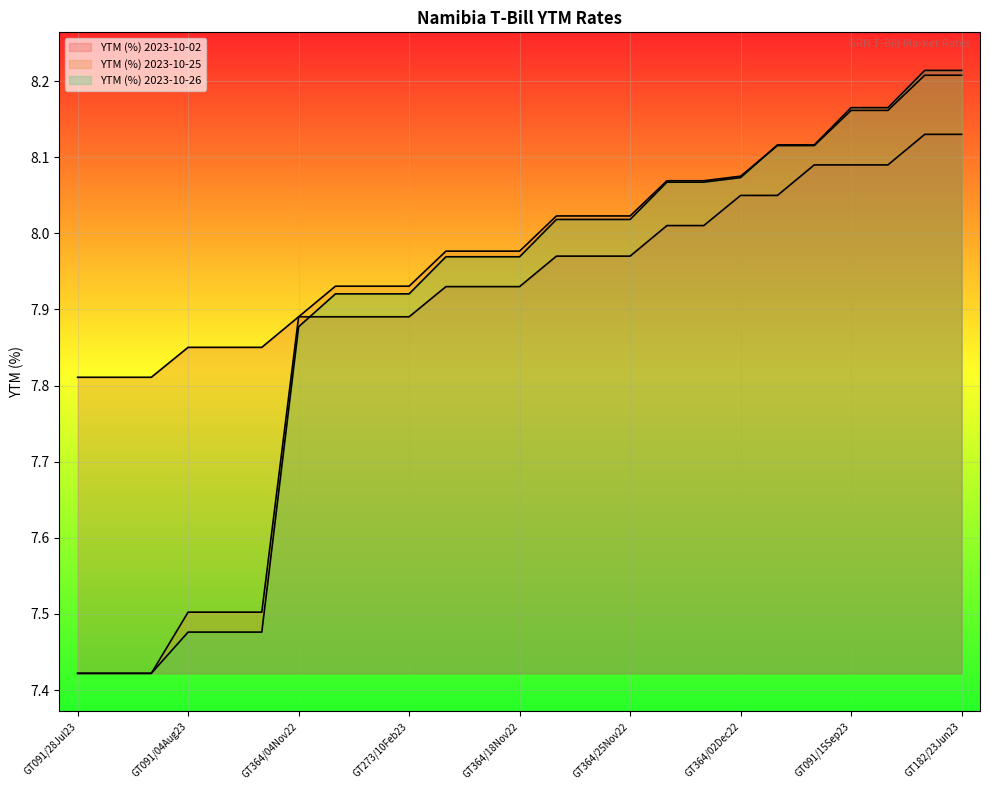

The value of YTM (%) 2023-10-02 at GT364/04Nov22 is 5.2. True or false?

False